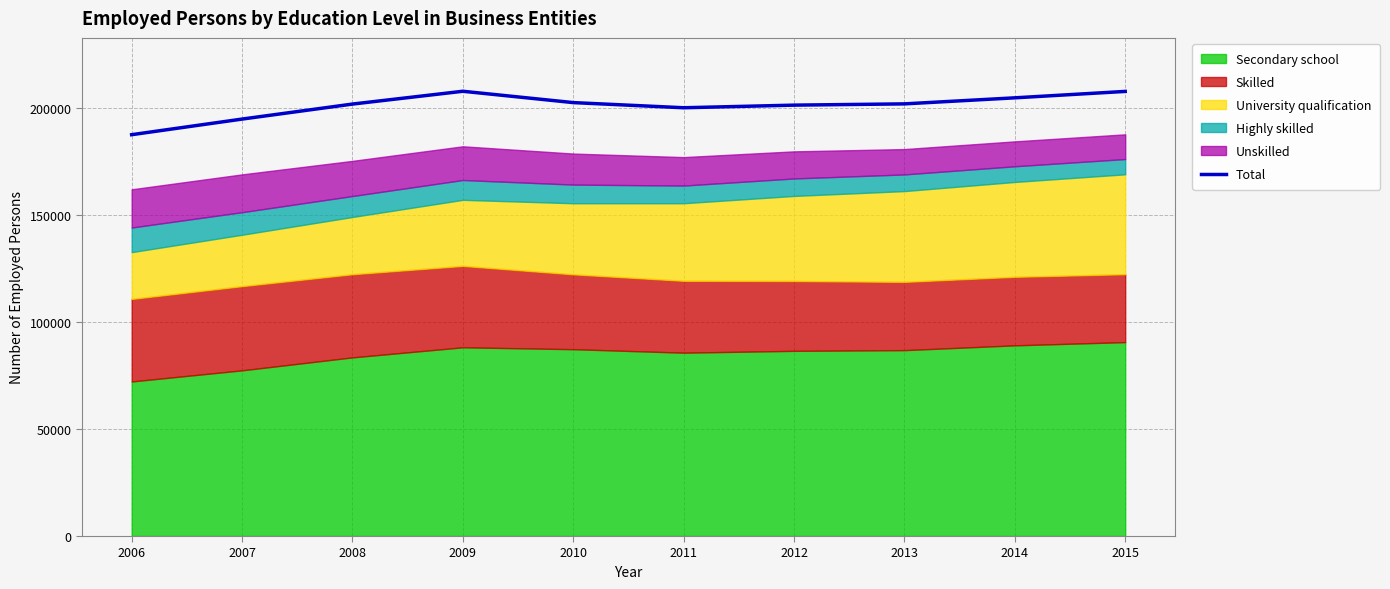

At which label does the data first exceed 201890?

2009